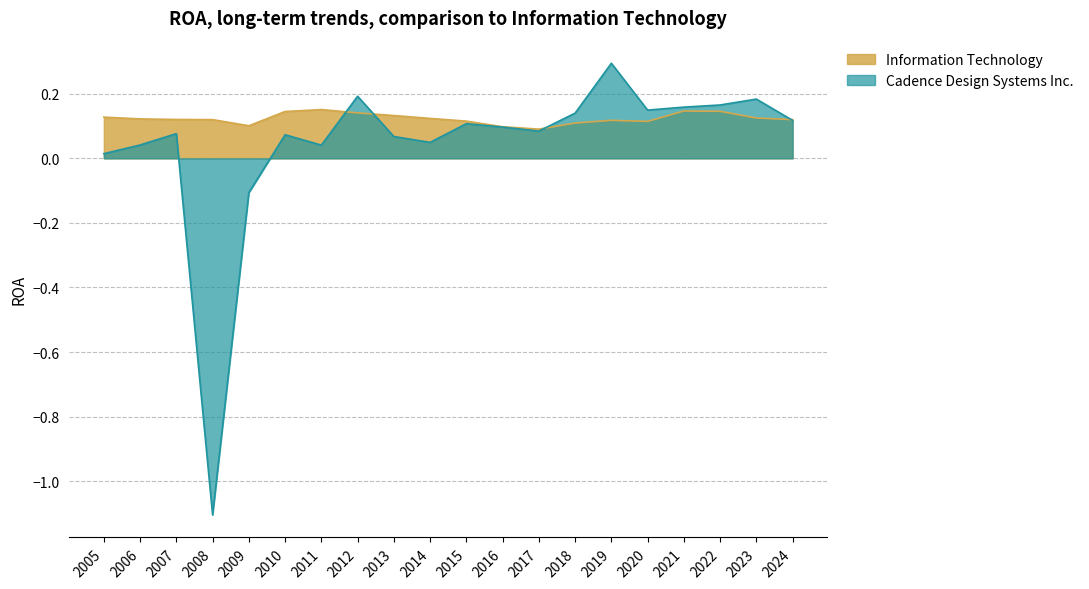

How many times do Cadence Design Systems Inc. and Information Technology cross each other?

4